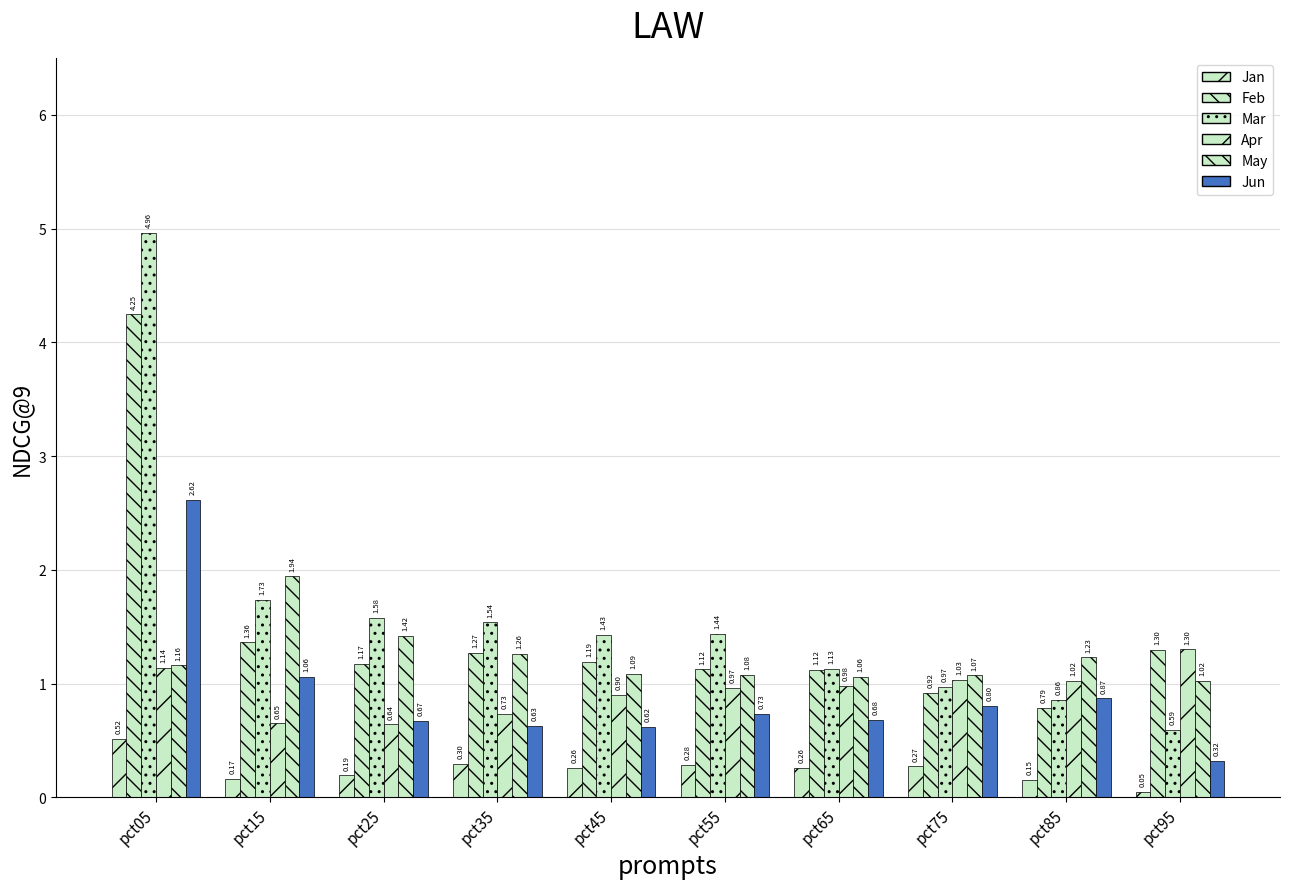

The Feb series shows 1.3 at pct35. True or false?

True